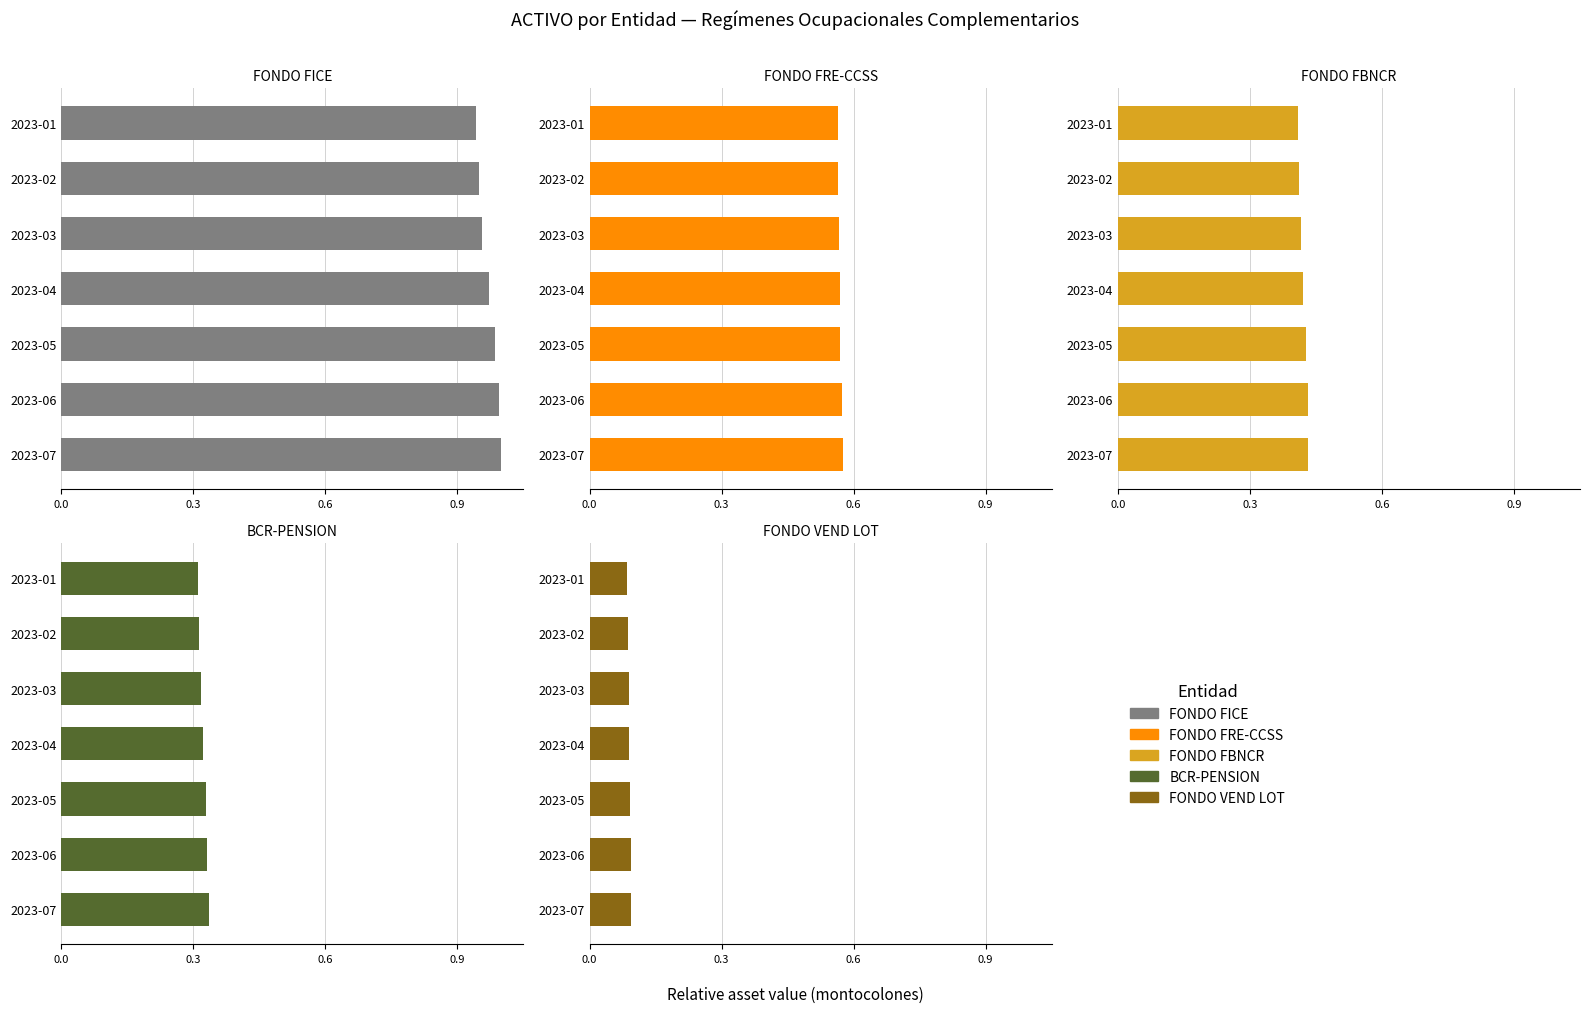

Count the number of categories in the chart.

7